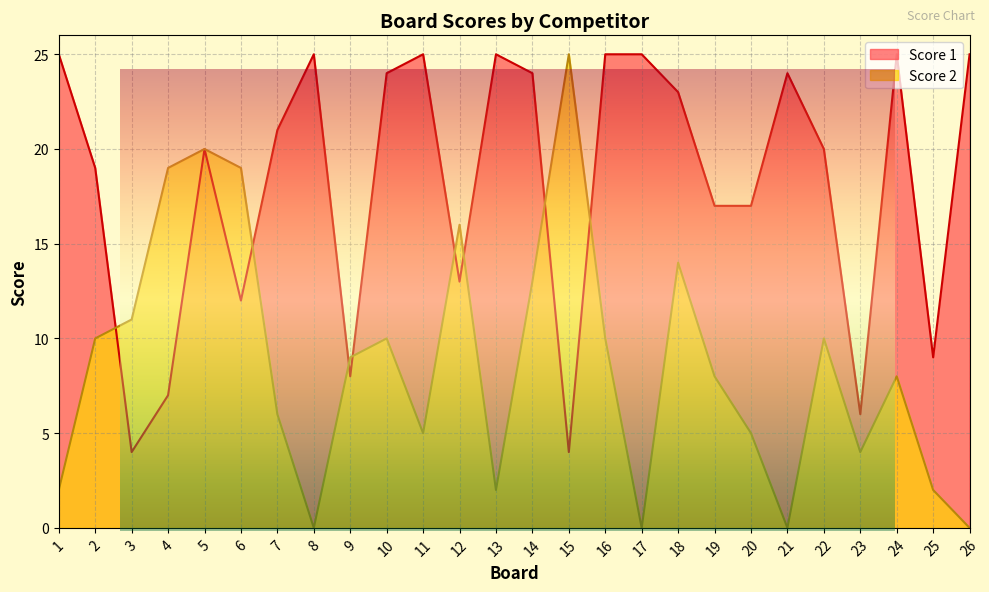

True or false: Score 1 has more than 1 points higher than both neighbors.

True